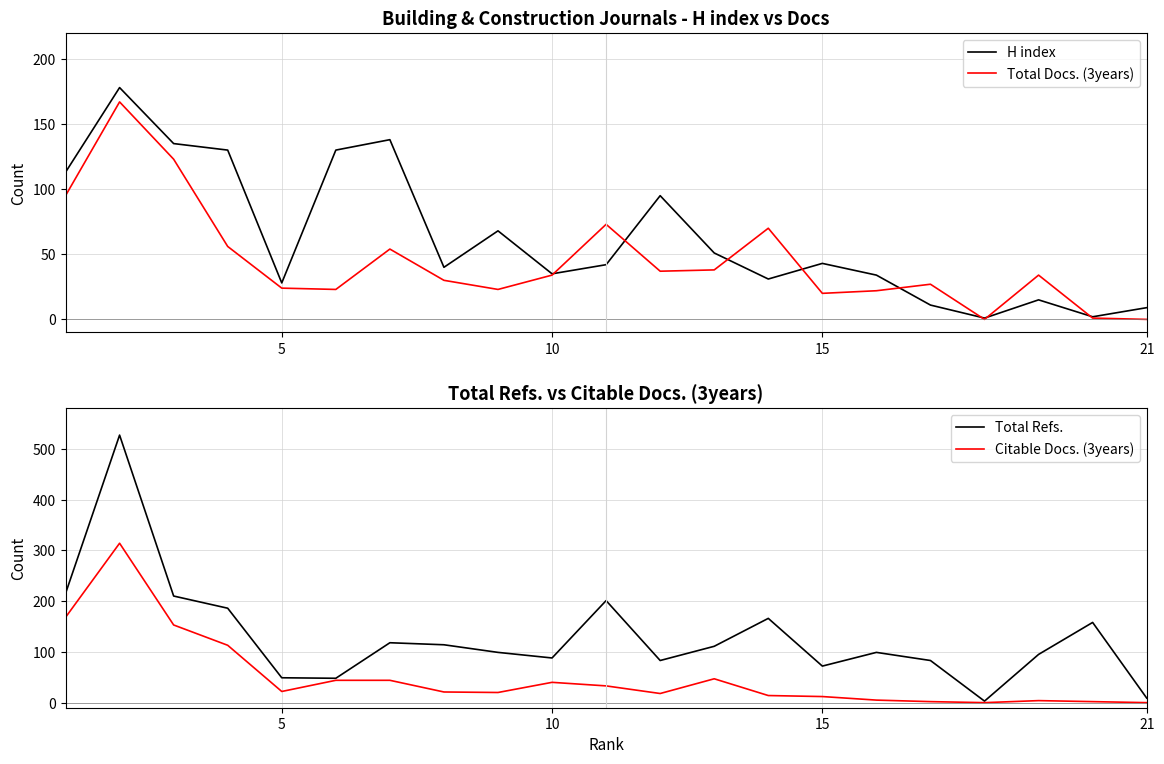

Is it true that H index equals 37 at 5?

False